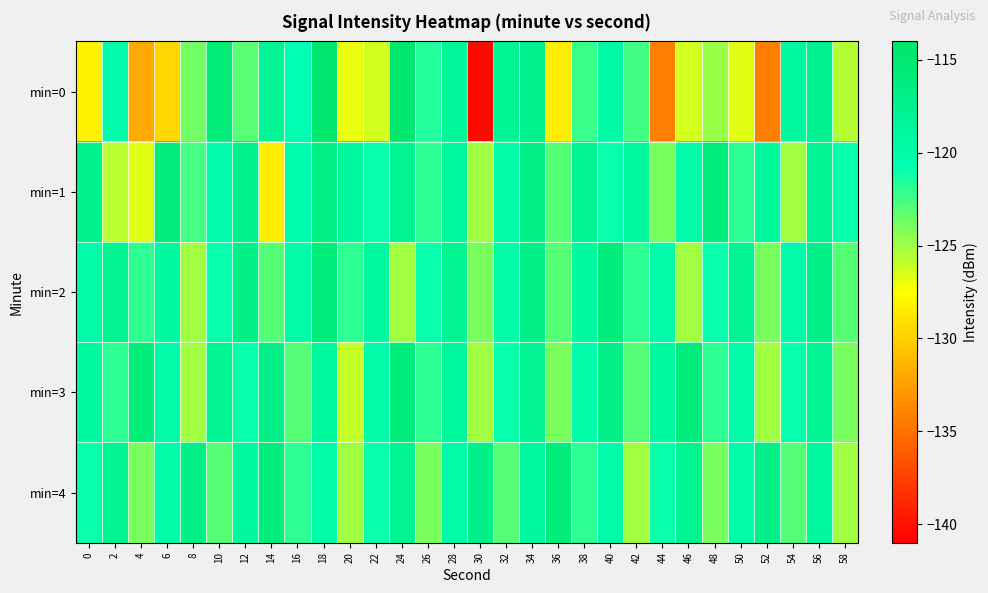

Which series has the largest total across all categories?

min=2